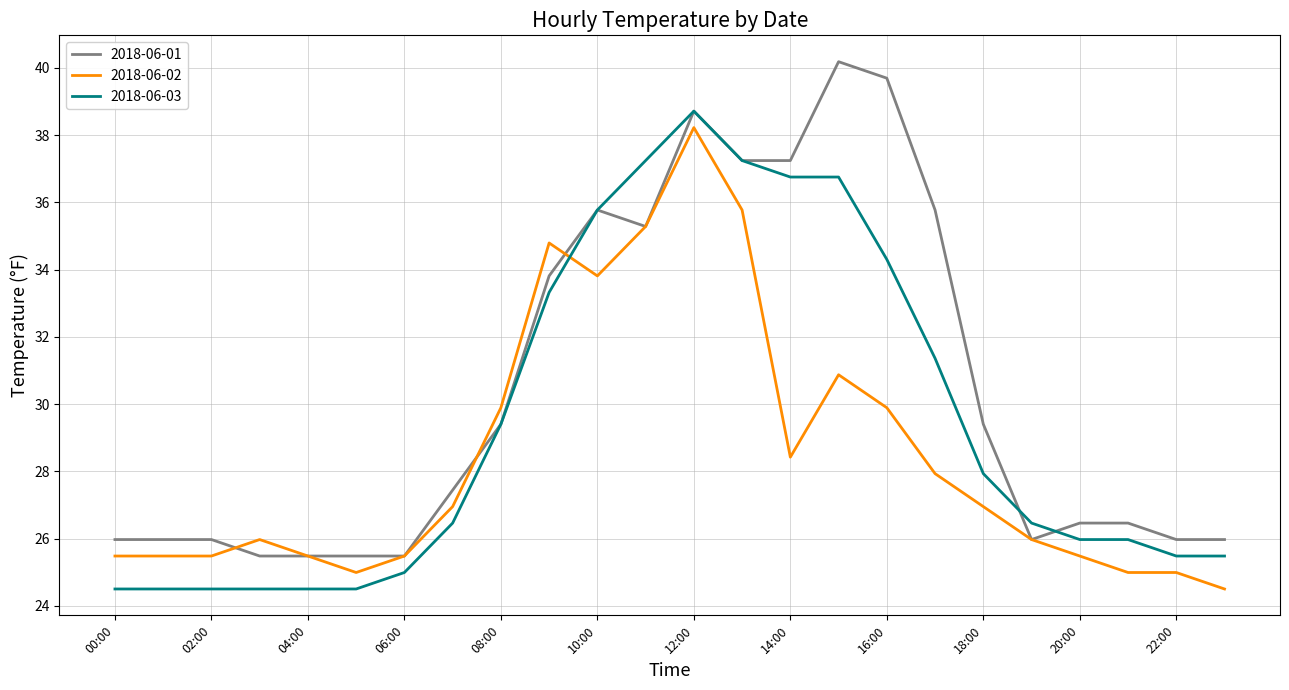

List the series in order of their overall mean, lowest first.

2018-06-02, 2018-06-03, 2018-06-01